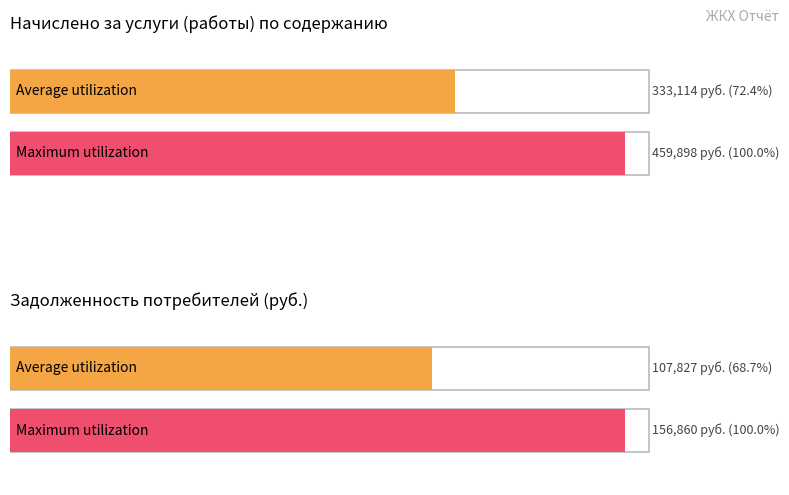

How many bars are there in total?

4